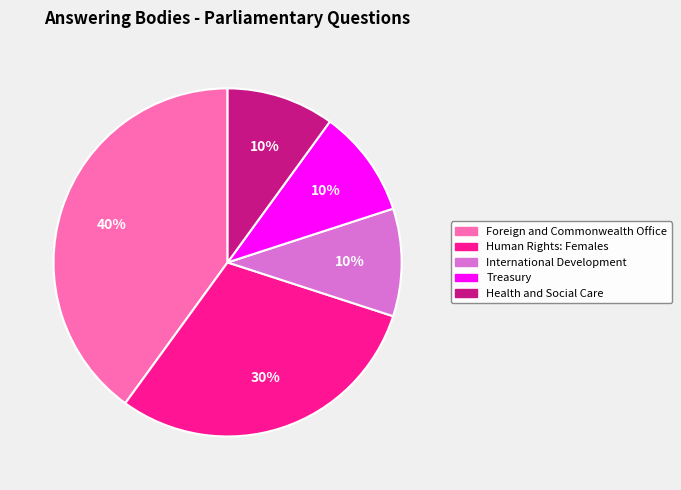

Between Human Rights: Females and Treasury, which is larger?

Human Rights: Females